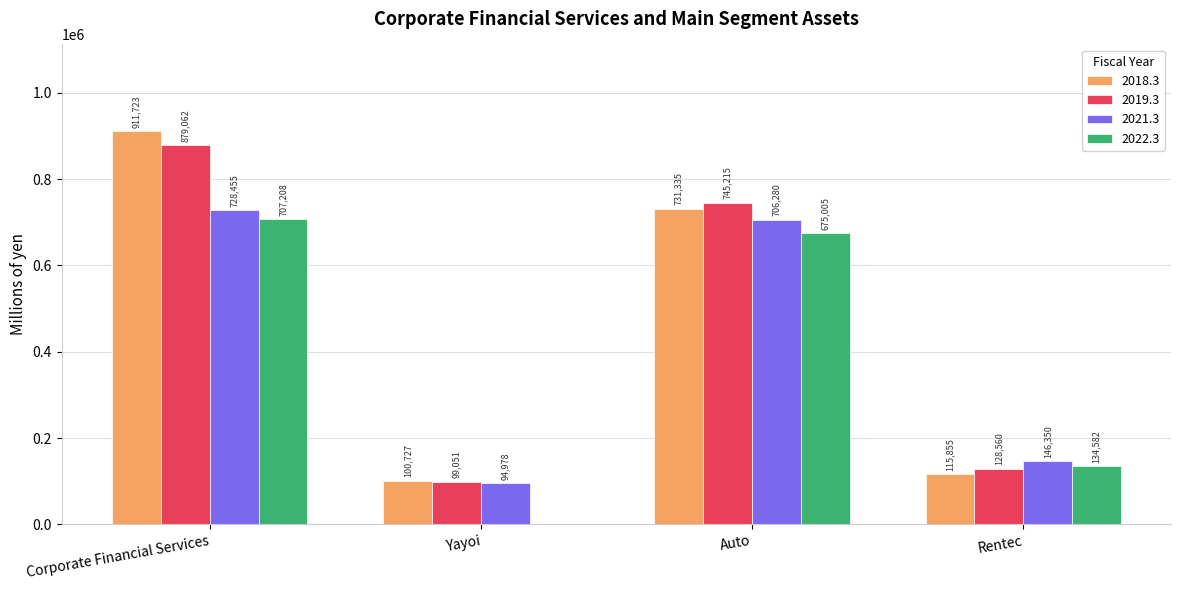

At which label does 2018.3 reach its peak?

Corporate Financial Services